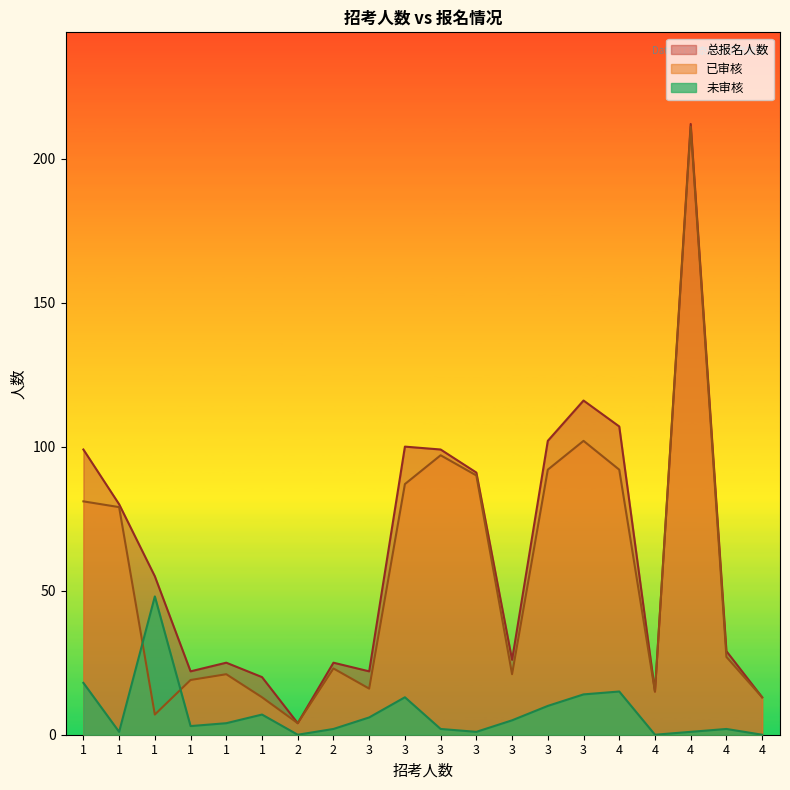

Which series has the largest total across all categories?

总报名人数